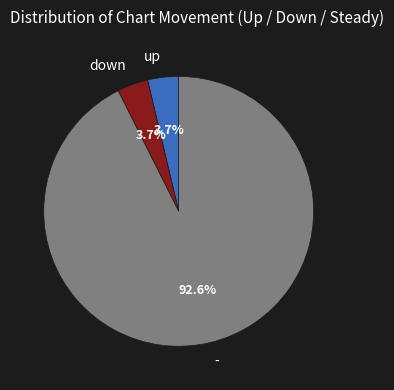

How much of the chart is everything except up?

96.3%